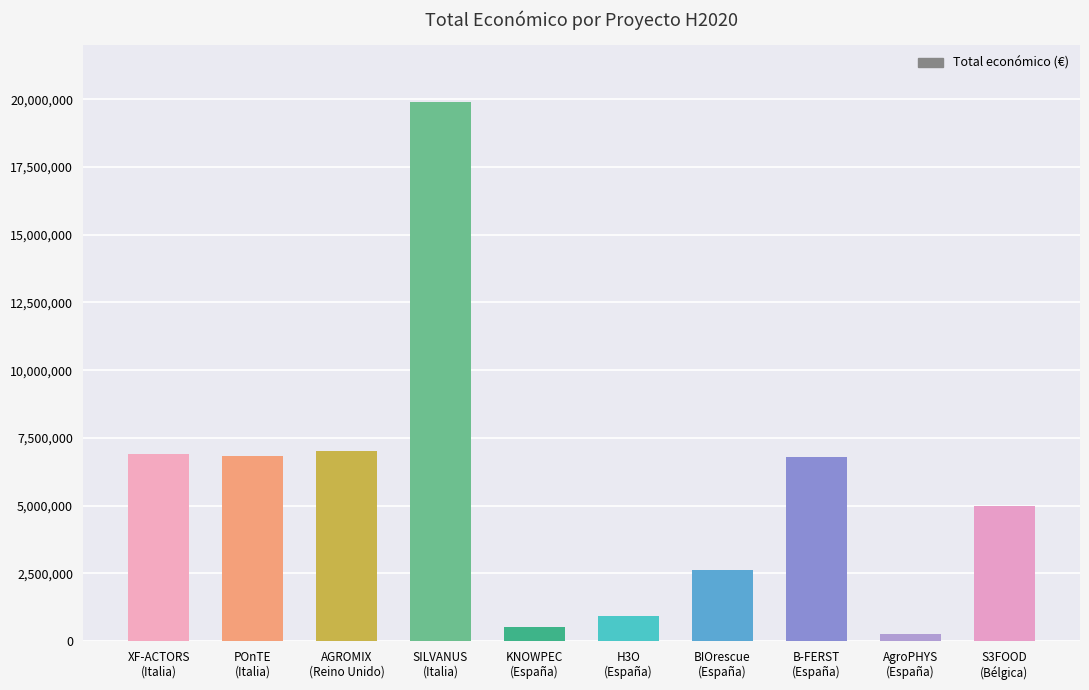

What is the difference between the maximum and minimum values?

19638750